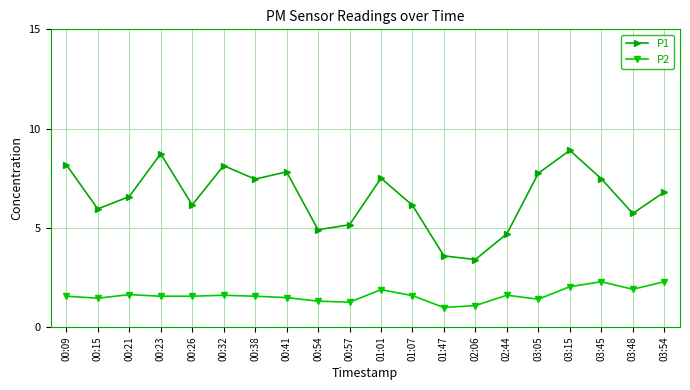

True or false: P2 has more than 0 points higher than both neighbors.

True